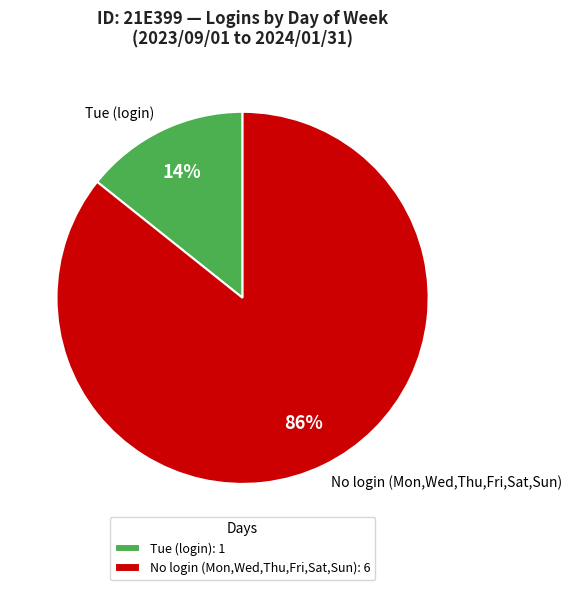

True or false: Tue (login) accounts for 14% of the total.

True